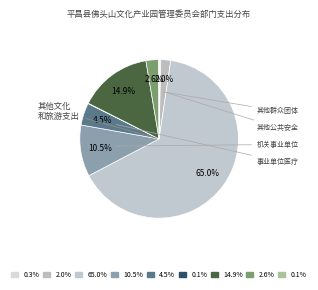

To the nearest percent, what is the difference between the largest and smallest slice percentages?

65%